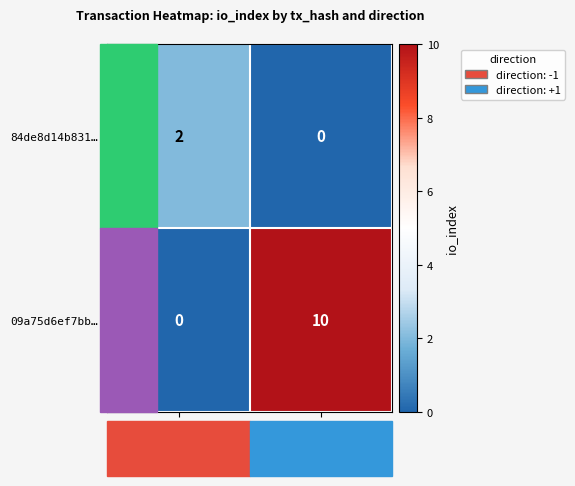

Which series has the widest spread of values?

09a75d6ef7bb…